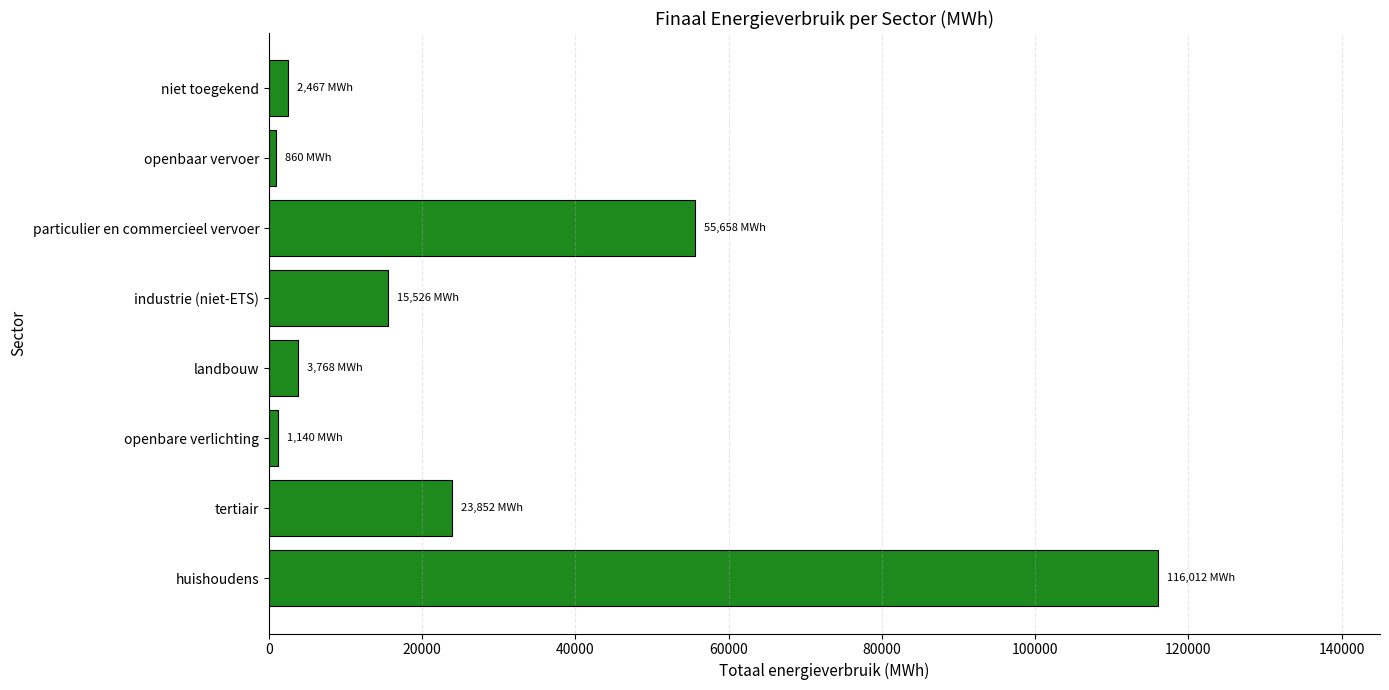

What is the difference between the second highest and minimum values?

54798.6